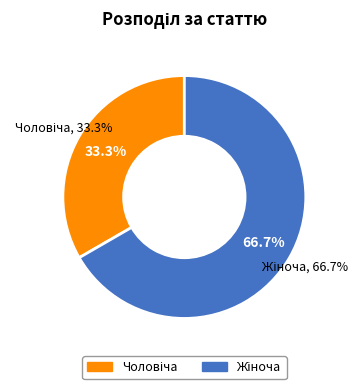

What percentage is the Жіноча slice, to the nearest percent?

67%